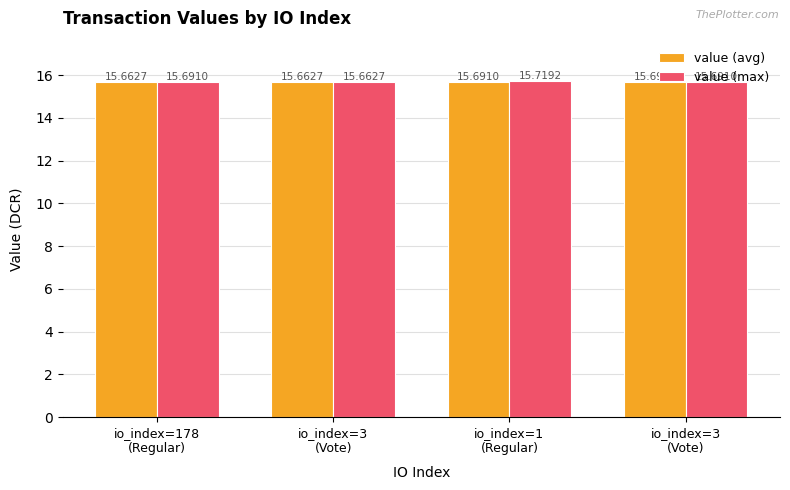

Is it true that value (max) equals 15.7 at io_index=178
(Regular)?

True